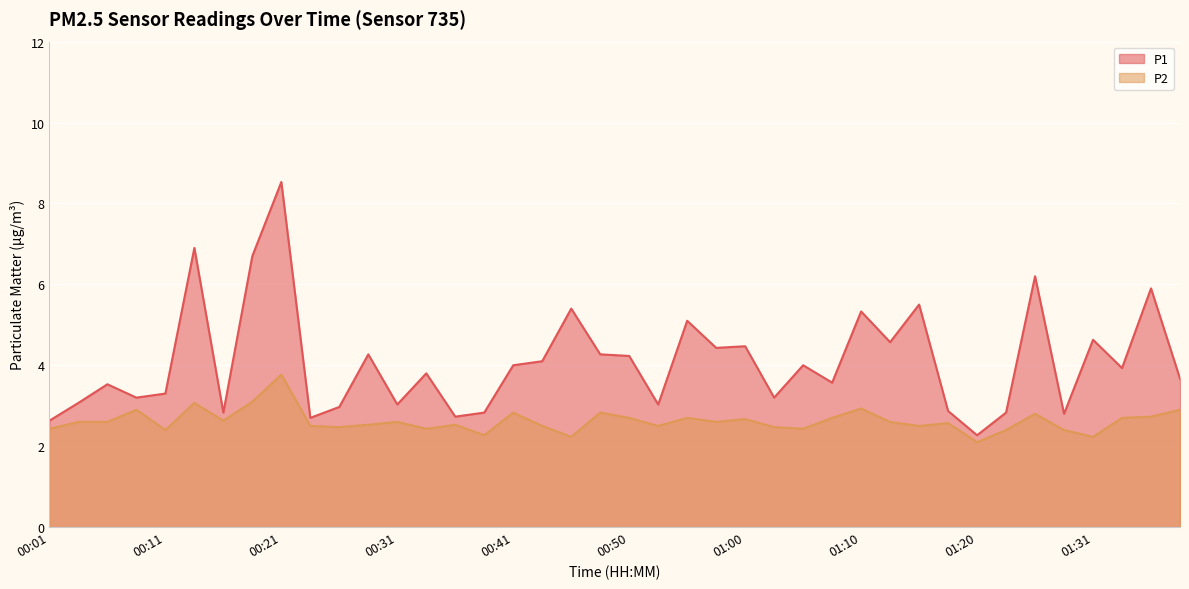

True or false: P2 and P1 intersect in this chart.

False